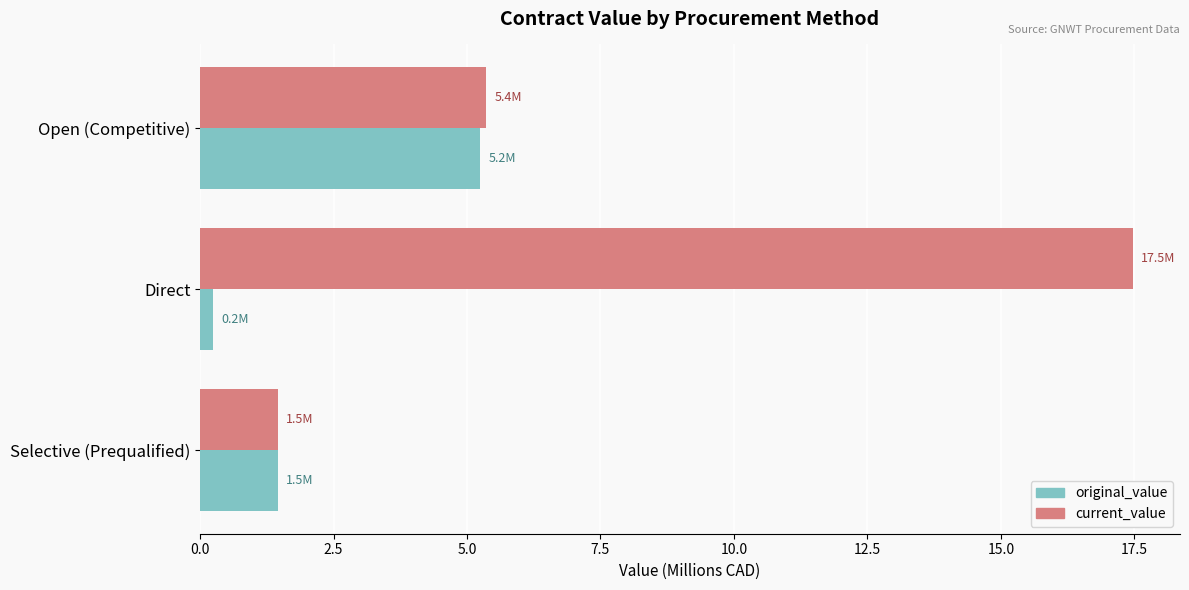

Is it true that original_value equals 5.2 at Open (Competitive)?

True